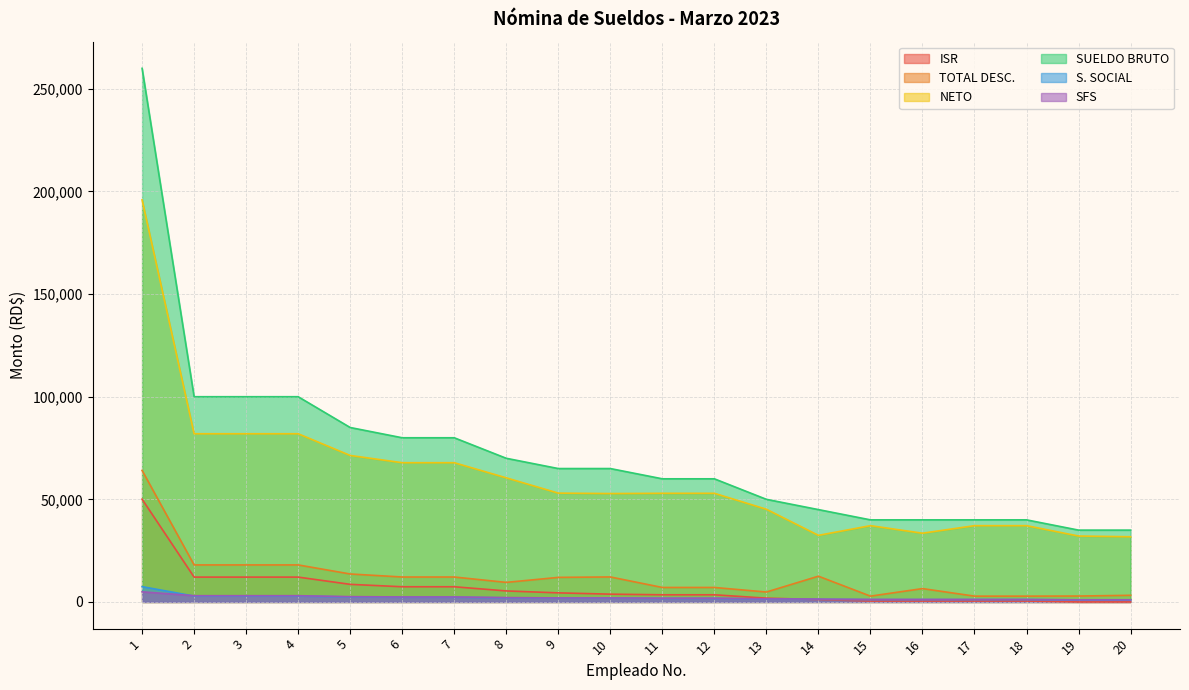

True or false: S. SOCIAL and NETO intersect in this chart.

False